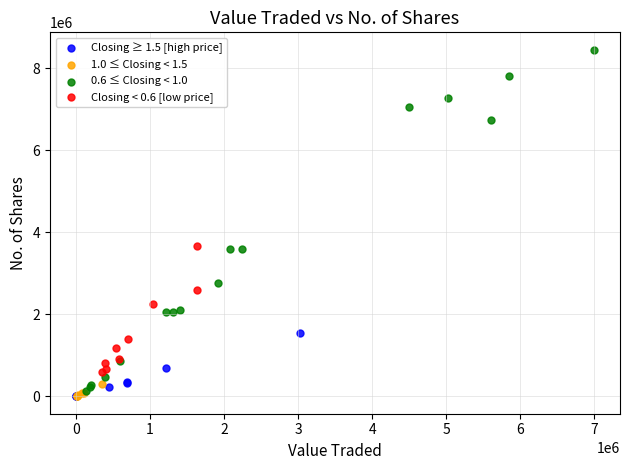

Which series has the widest spread of Y values?

0.6 ≤ Closing < 1.0